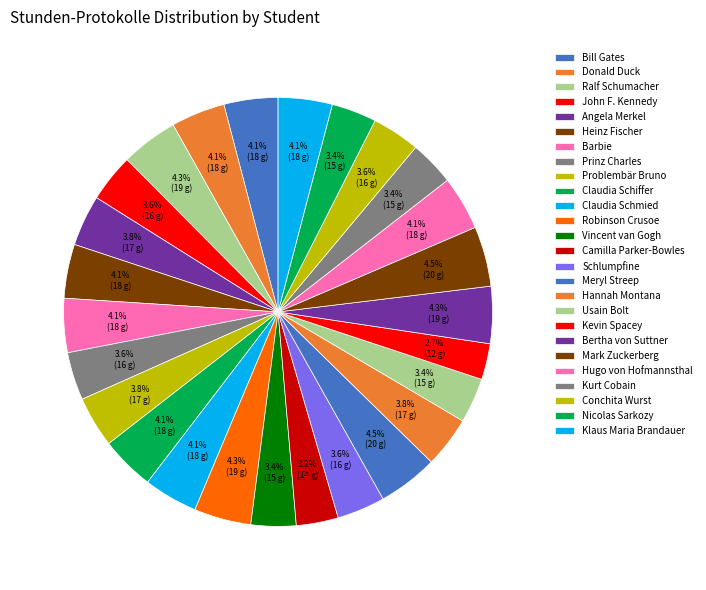

How many segments does this pie chart have?

26